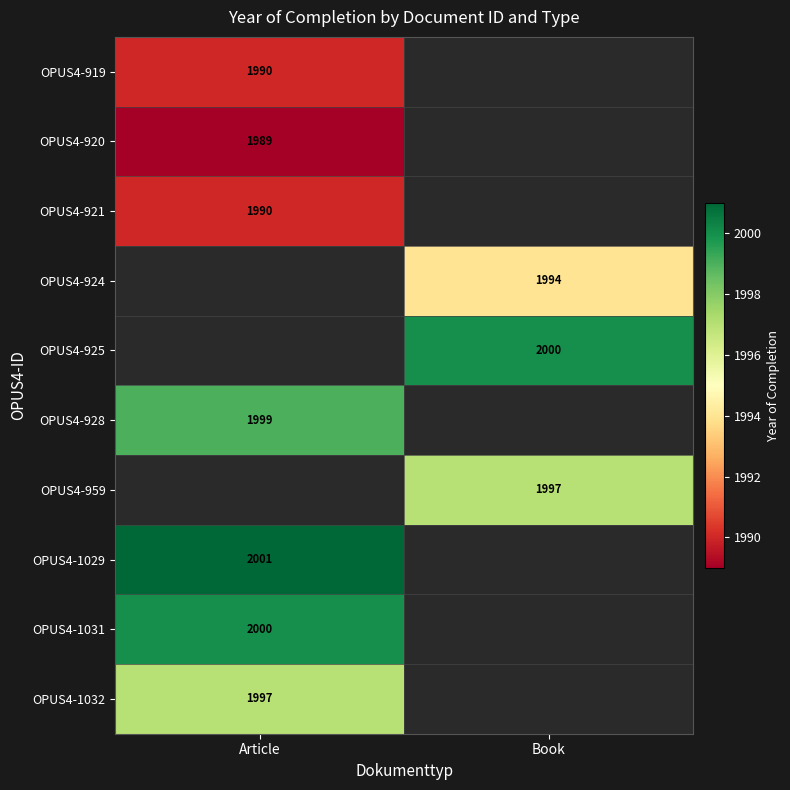

How many series are shown in this chart?

10